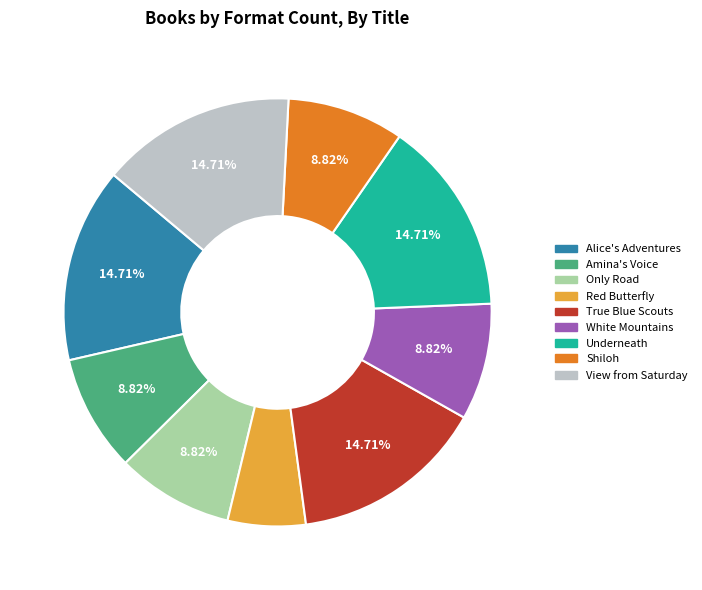

To the nearest percent, what is the difference between the largest and smallest slice percentages?

9%